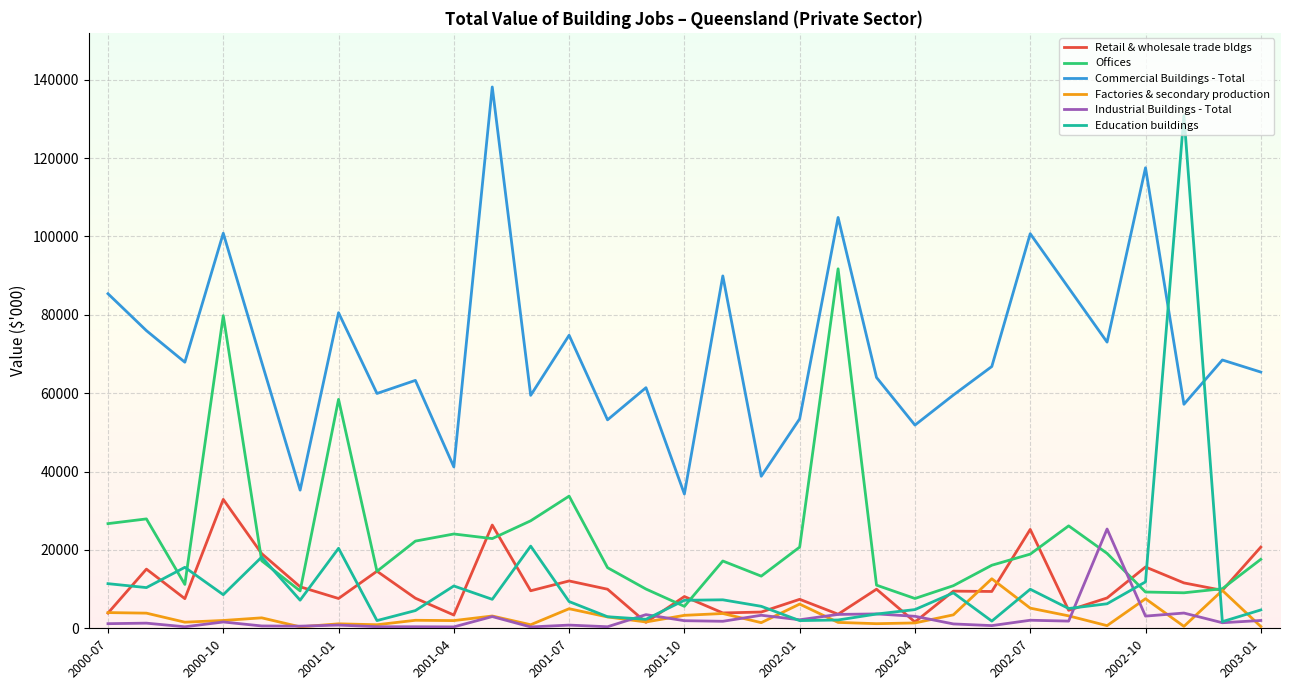

Which series has the largest range (max minus min)?

Education buildings